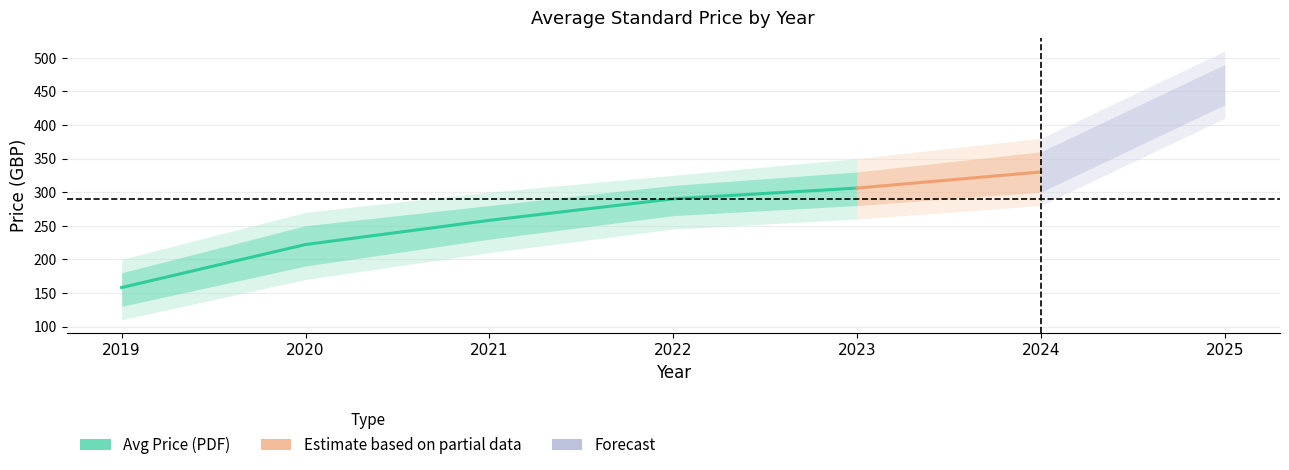

Is it true that Avg Price (PDF) equals 488 at 2022?

False